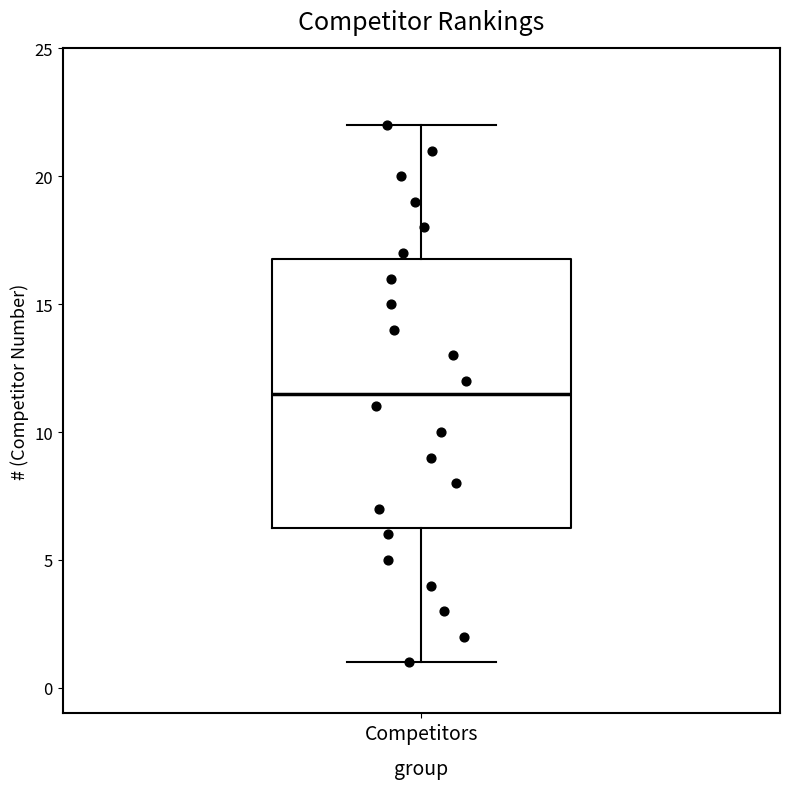

Read this box plot against the y-axis: the position of the median line, the range covered by the box, and the ends of both whiskers. The values are not printed on the chart, so give them approximately, as read against the axis.

median 11.5, box 6.5 to 17.0, whiskers 1.0 to 22.0